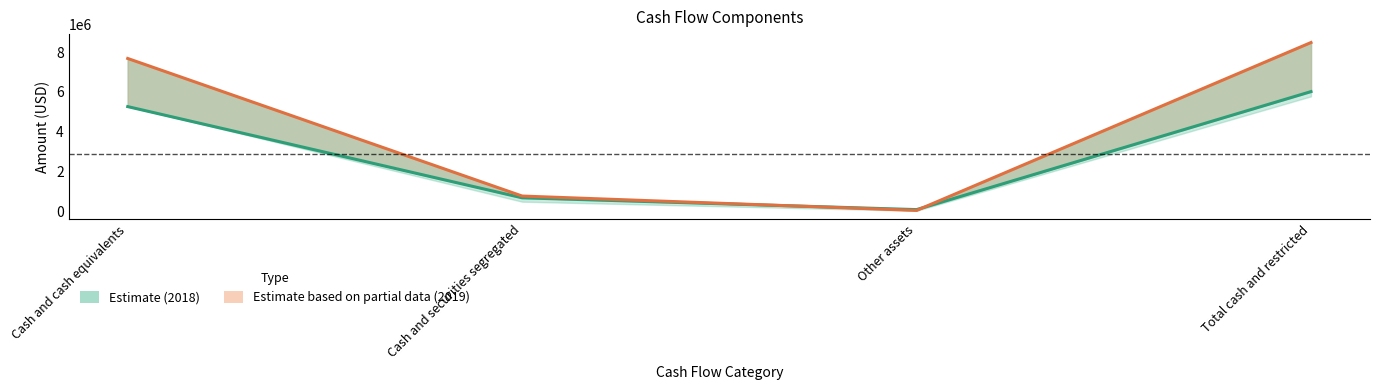

What is the difference between the second highest and minimum values in the Nov. 30, 2018 series?

5178097